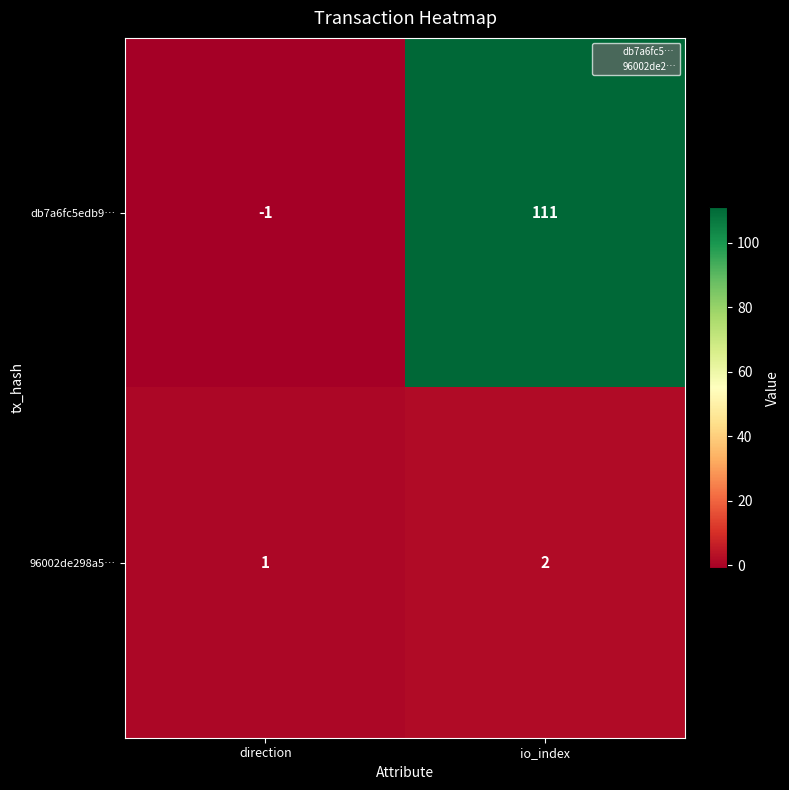

List the series in order of their peak value, highest first.

db7a6fc5edb9…, 96002de298a5…